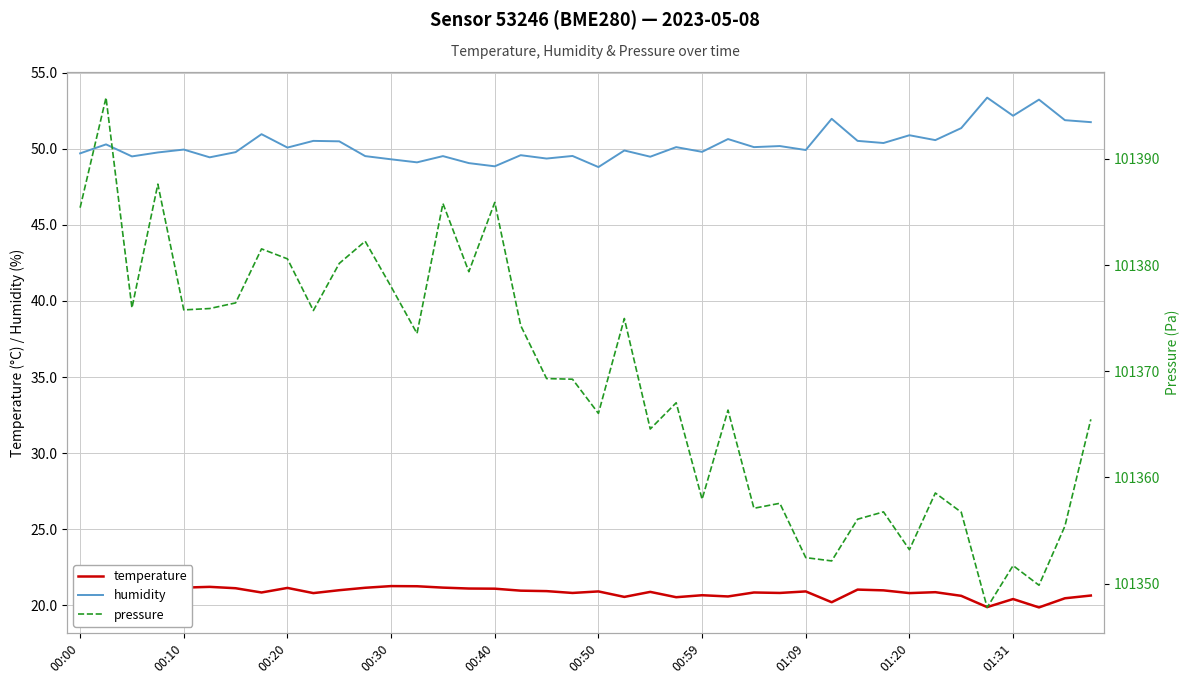

What is the average value of the humidity series?

50.3